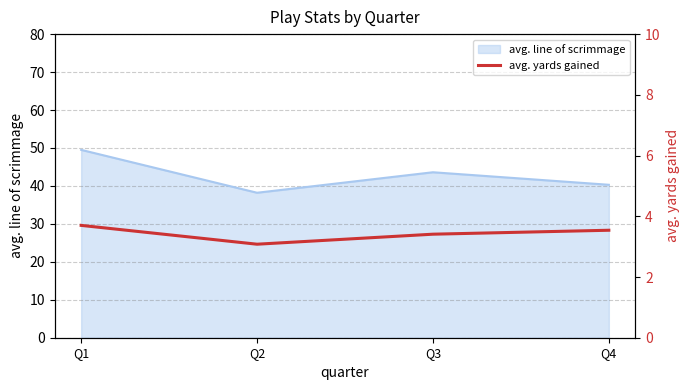

How many categories are shown in the chart?

4